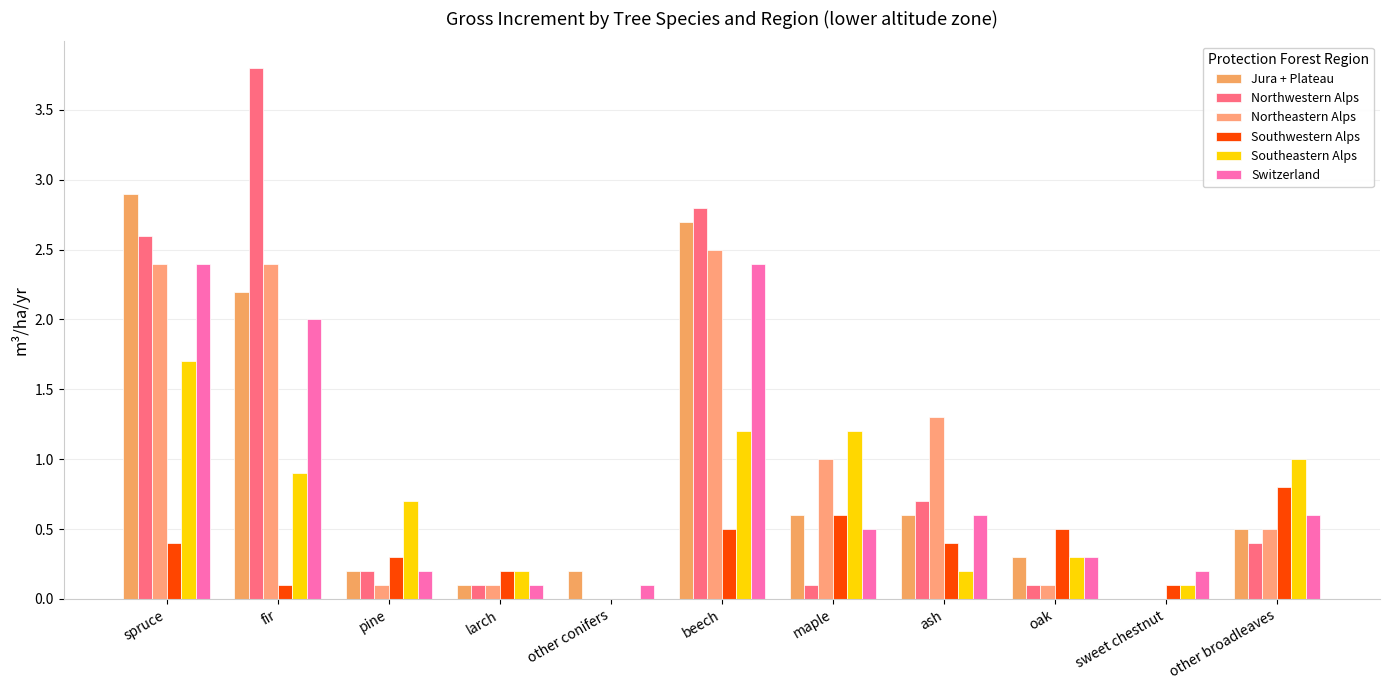

Reading left to right, list all the values displayed in this chart.

Jura + Plateau: spruce=2.9	fir=2.2	pine=0.2	larch=0.1	other conifers=0.2	beech=2.7	maple=0.6	ash=0.6	oak=0.3	sweet chestnut=0.0	other broadleaves=0.5
Northwestern Alps: spruce=2.6	fir=3.8	pine=0.2	larch=0.1	other conifers=0.0	beech=2.8	maple=0.1	ash=0.7	oak=0.1	sweet chestnut=0.0	other broadleaves=0.4
Northeastern Alps: spruce=2.4	fir=2.4	pine=0.1	larch=0.1	other conifers=0.0	beech=2.5	maple=1.0	ash=1.3	oak=0.1	sweet chestnut=0.0	other broadleaves=0.5
Southwestern Alps: spruce=0.4	fir=0.1	pine=0.3	larch=0.2	other conifers=0.0	beech=0.5	maple=0.6	ash=0.4	oak=0.5	sweet chestnut=0.1	other broadleaves=0.8
Southeastern Alps: spruce=1.7	fir=0.9	pine=0.7	larch=0.2	other conifers=0.0	beech=1.2	maple=1.2	ash=0.2	oak=0.3	sweet chestnut=0.1	other broadleaves=1.0
Switzerland: spruce=2.4	fir=2.0	pine=0.2	larch=0.1	other conifers=0.1	beech=2.4	maple=0.5	ash=0.6	oak=0.3	sweet chestnut=0.2	other broadleaves=0.6